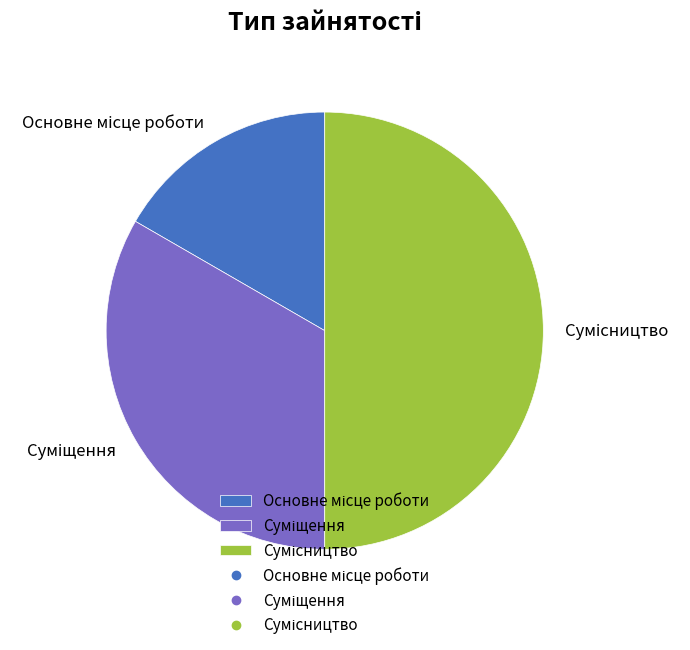

How many segments does this pie chart have?

3